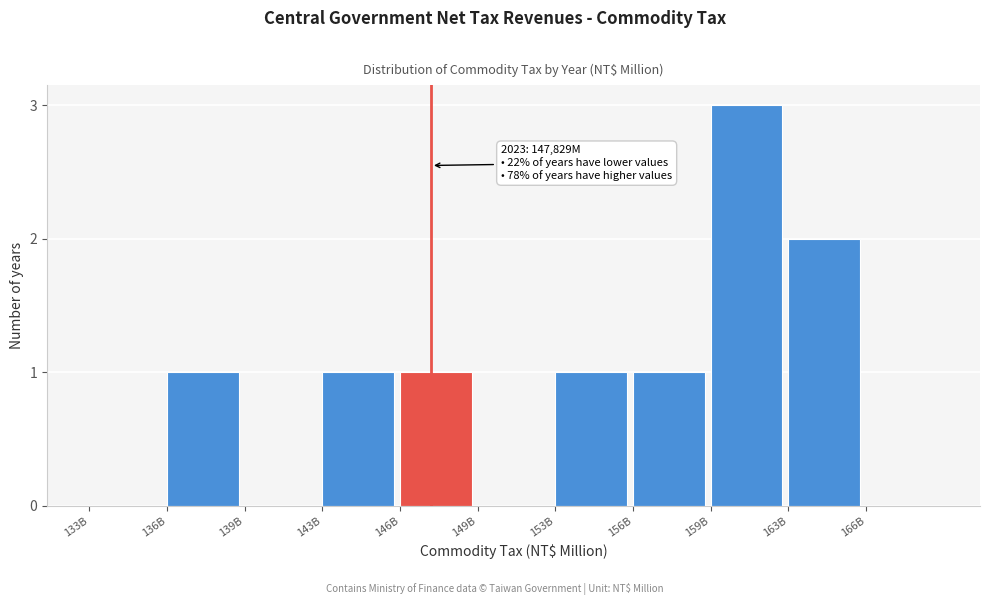

Reading left to right, what are all the values shown in this chart?

133B=0	136B=1	139B=0	143B=1	146B=1	149B=0	153B=1	156B=1	159B=3	163B=2	166B=0